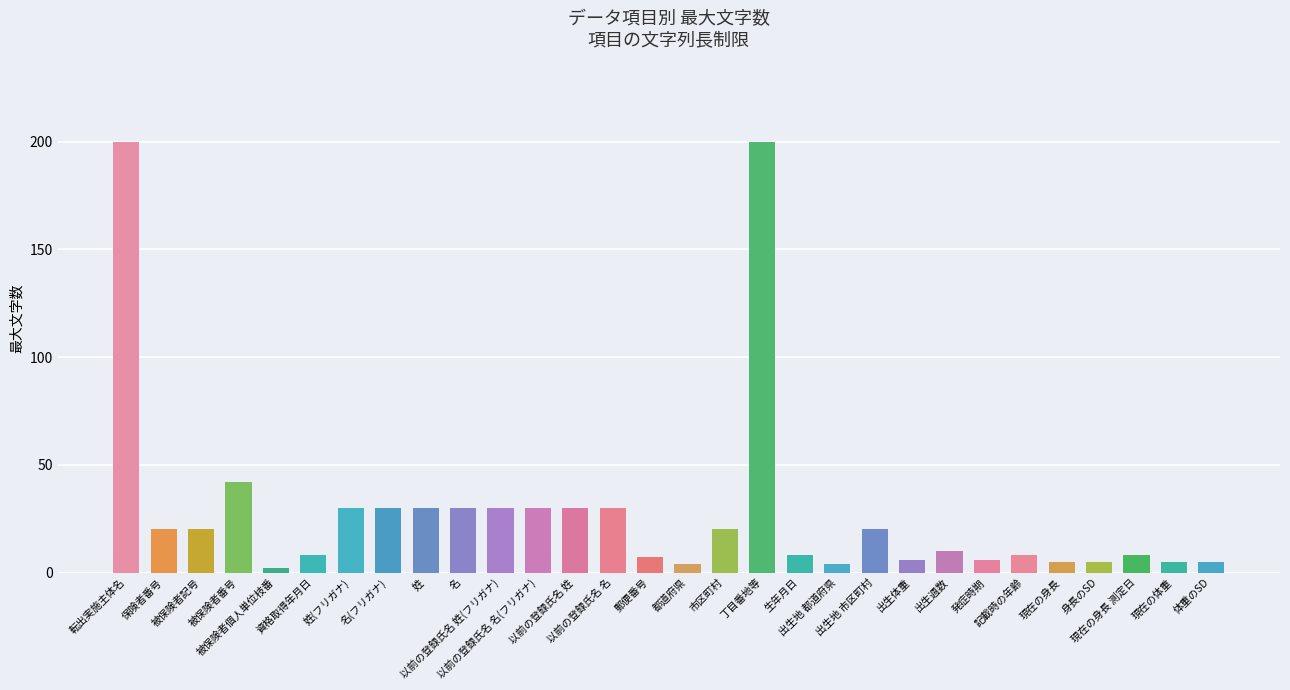

What is the change in value from 現在の身長 to 現在の身長 測定日?

+3